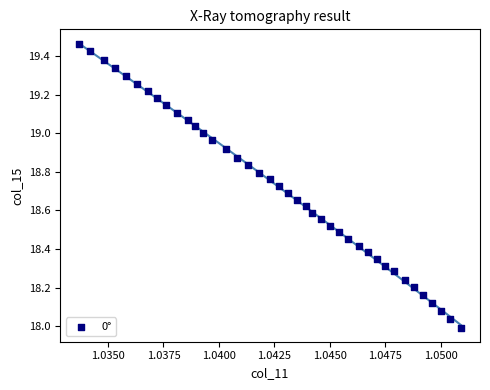

What is the range of Y values (max minus min)?

1.5